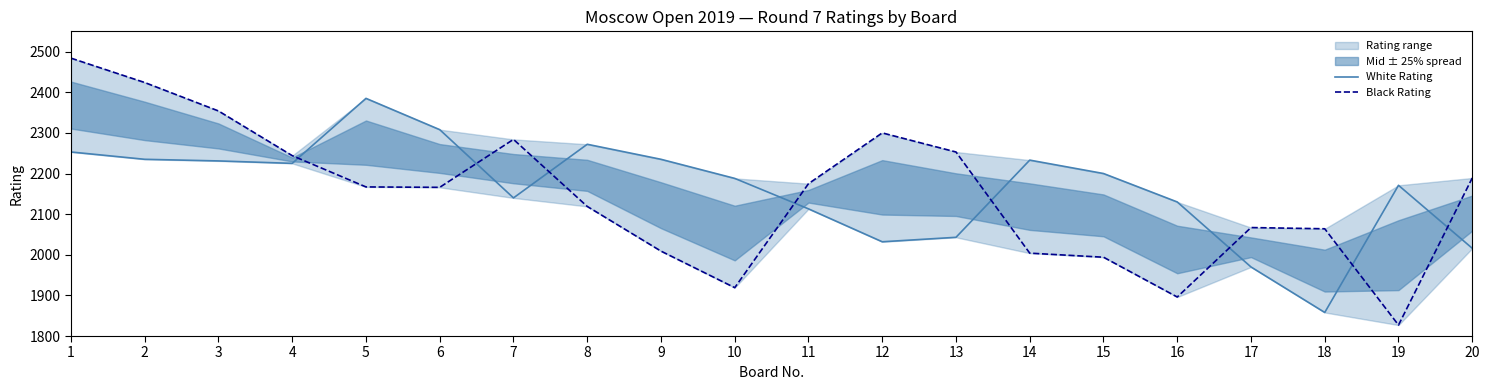

How many data points in White Rating are less than 2200?

10